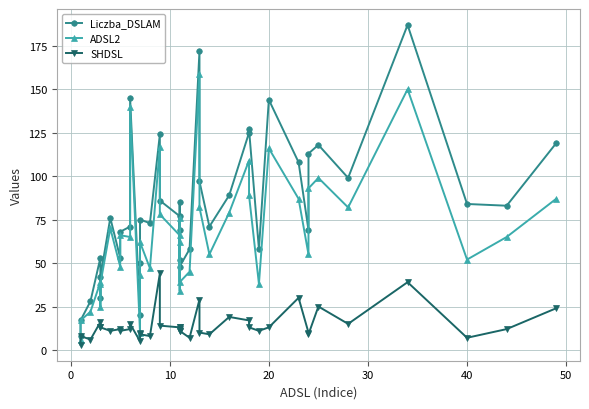

Which series has the largest total across all categories?

Liczba_DSLAM